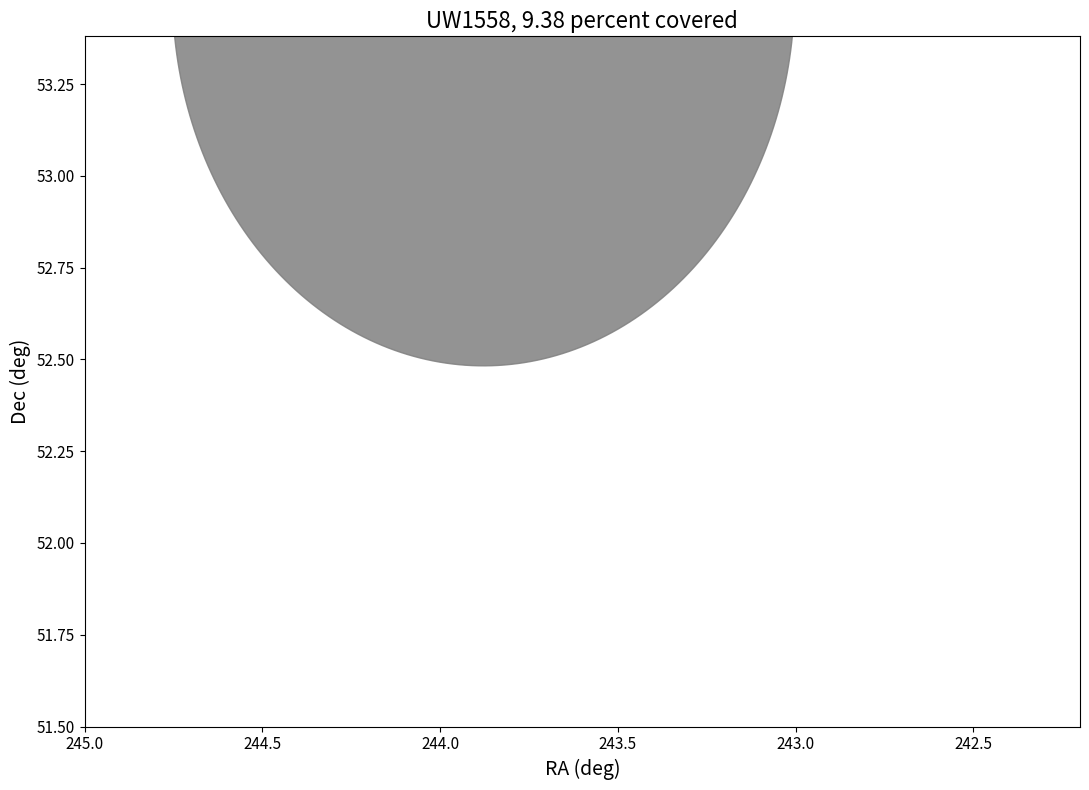

What is the range of X values (max minus min)?

2.5